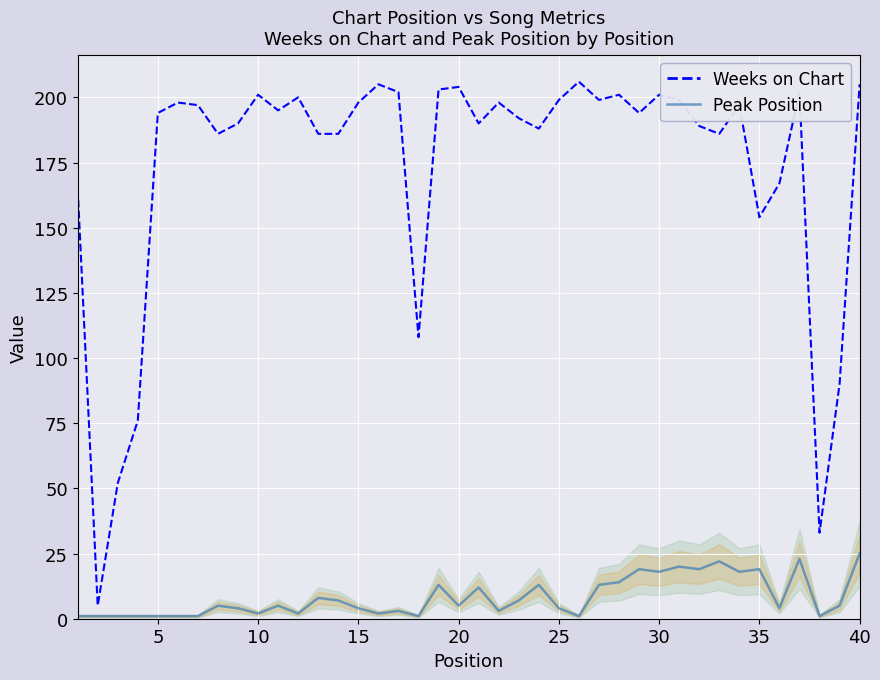

Reading left to right, what are all the values shown in this chart?

Weeks on Chart: 165	5	52	76	194	198	197	186	190	201	195	200	186	186	198	205	202	108	203	204	190	198	192	188	199	206	199	201	194	201	199	189	186	197	154	167	202	33	90	205
Peak Position: 1	1	1	1	1	1	1	5	4	2	5	2	8	7	4	2	3	1	13	5	12	3	7	13	4	1	13	14	19	18	20	19	22	18	19	4	23	1	5	25